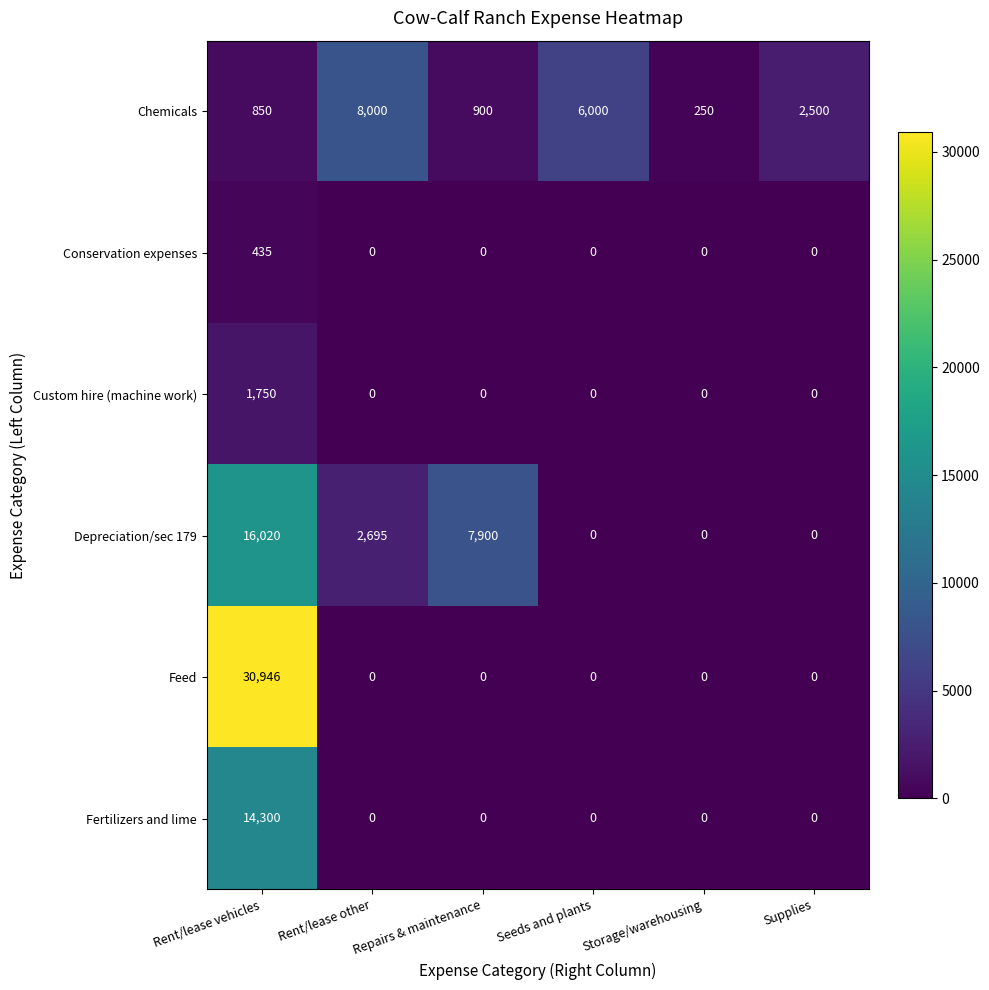

What is the difference between the maximum and second lowest values in the Custom hire (machine work) series?

1750